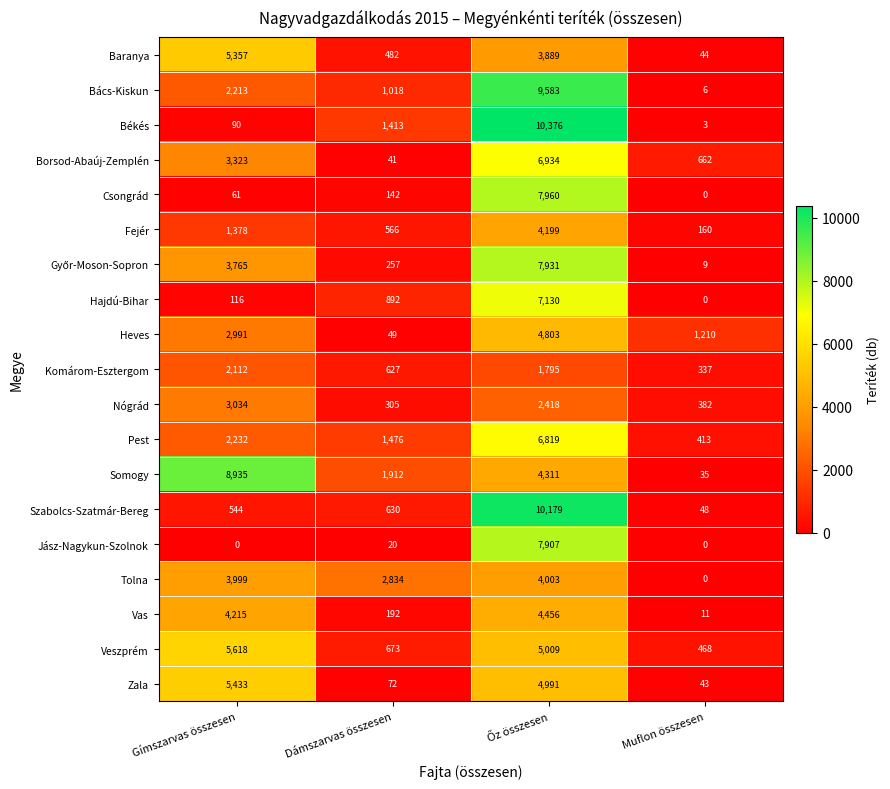

How many positive values does the Hajdú-Bihar series have?

3